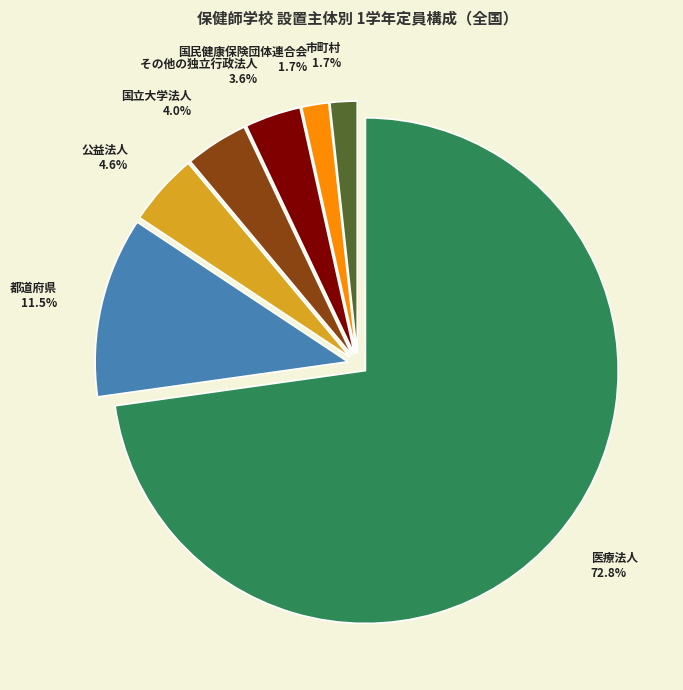

To the nearest percent, what is the difference between the 都道府県 and 医療法人 slice percentages?

61%